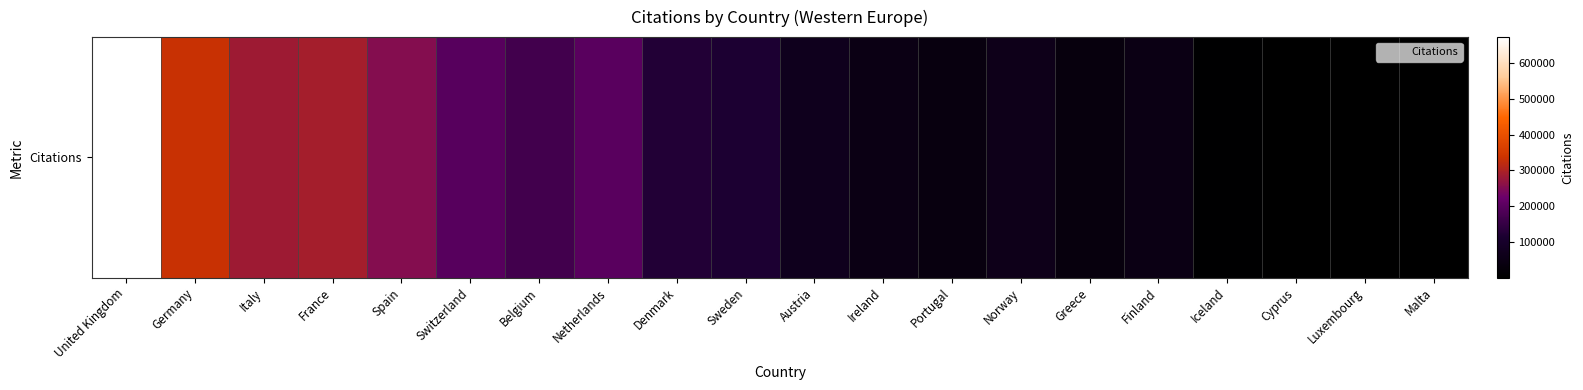

True or false: the data shows 198710 at Germany.

False